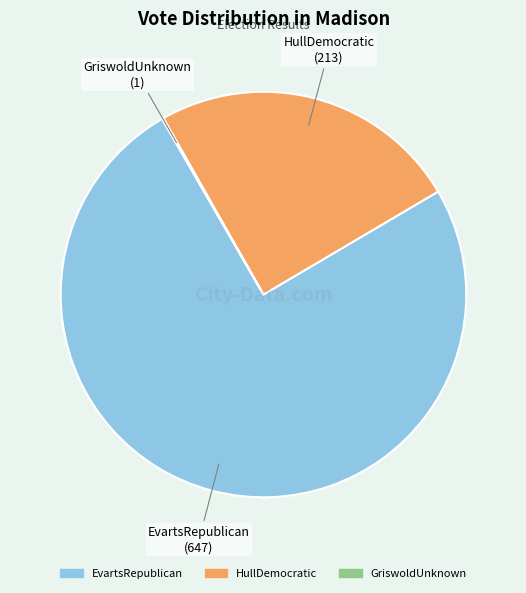

Which has a higher value, HullDemocratic or EvartsRepublican?

EvartsRepublican